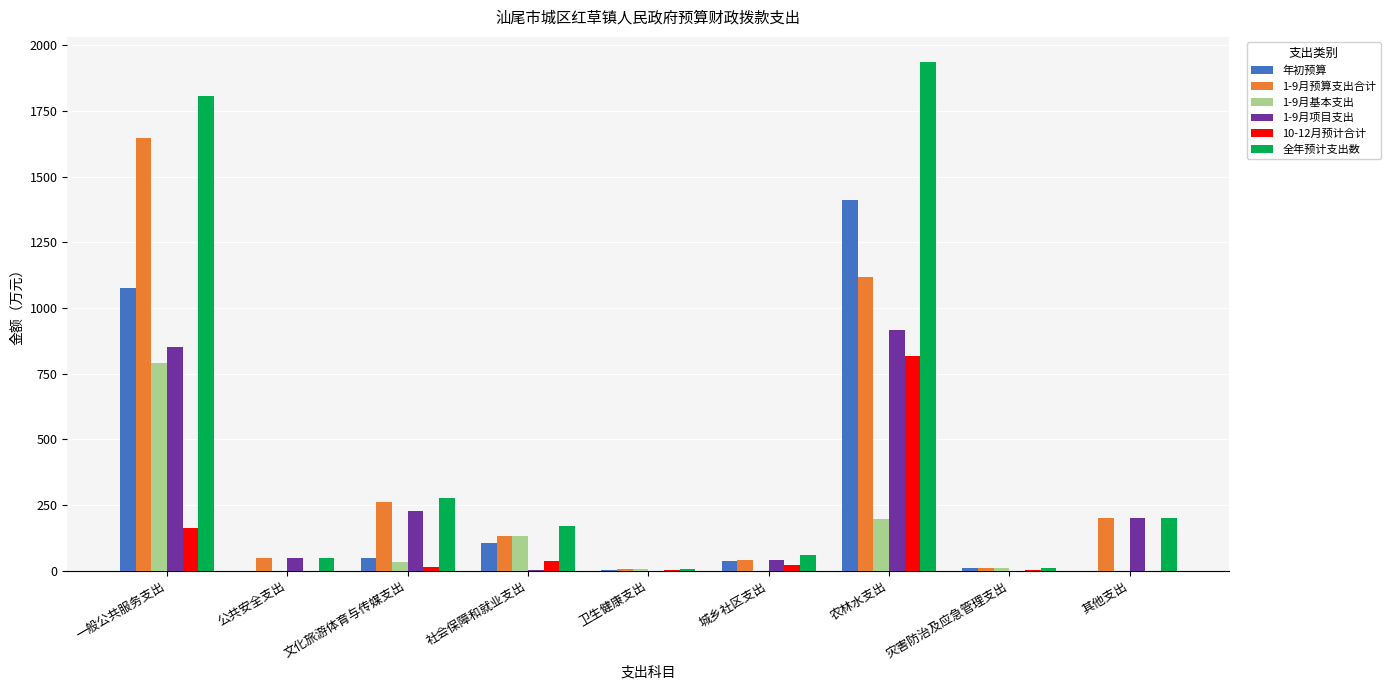

What is the maximum value for 全年预计支出数?

1935.1